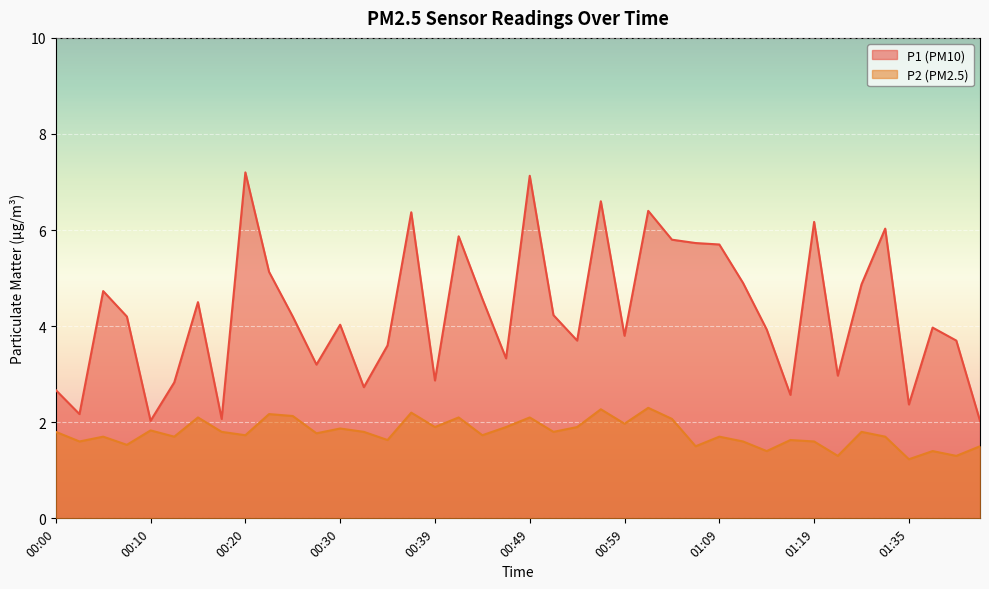

What is the label of the 26th point from the left?

01:01